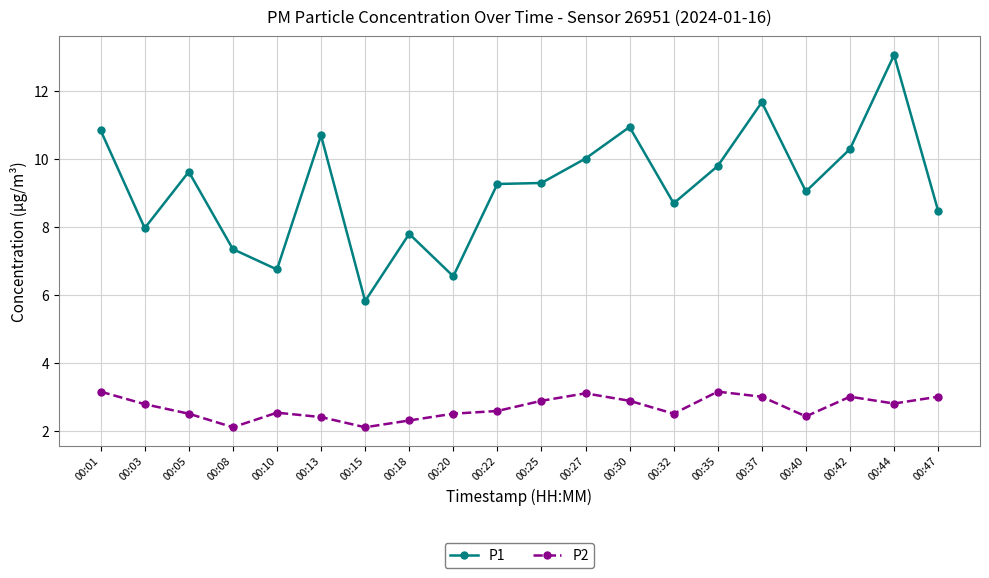

The P1 series shows 11.4 at 00:03. True or false?

False